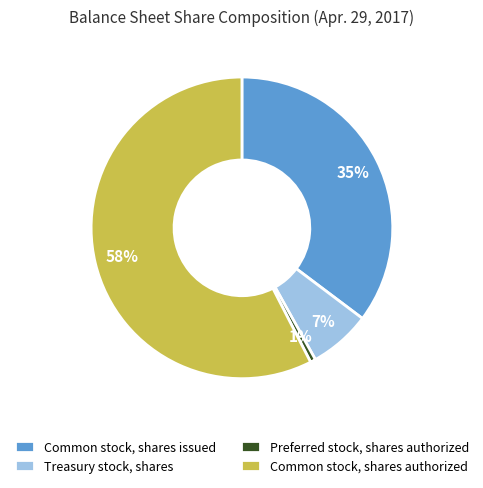

The Preferred stock, shares authorized slice represents 10% of the pie. True or false?

False